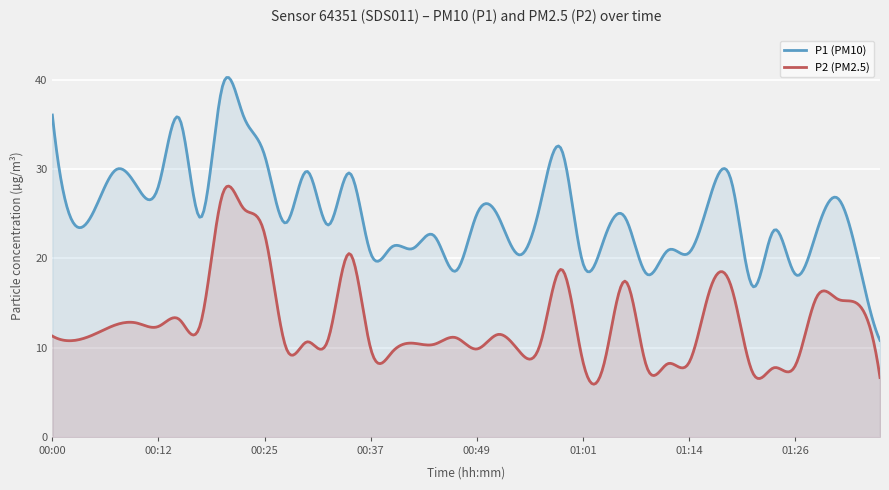

True or false: P2 and P1 cross at least once.

False